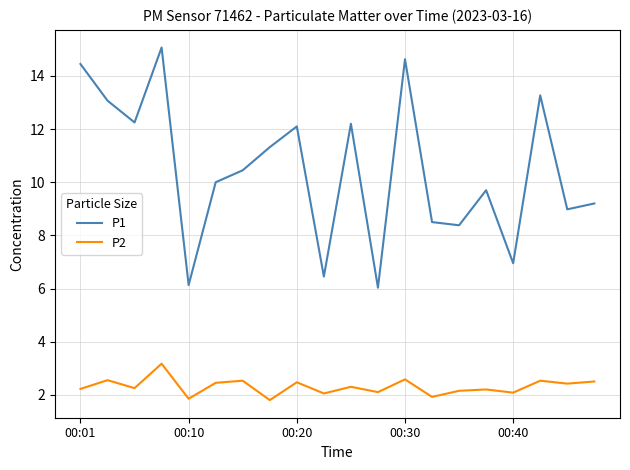

What is the difference between the maximum and minimum values in the P2 series?

1.4